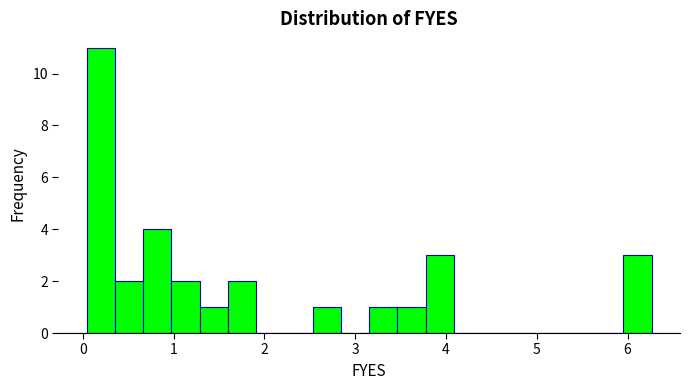

Read against the x-axis, roughly where is the centre of the tallest bar?

0.2